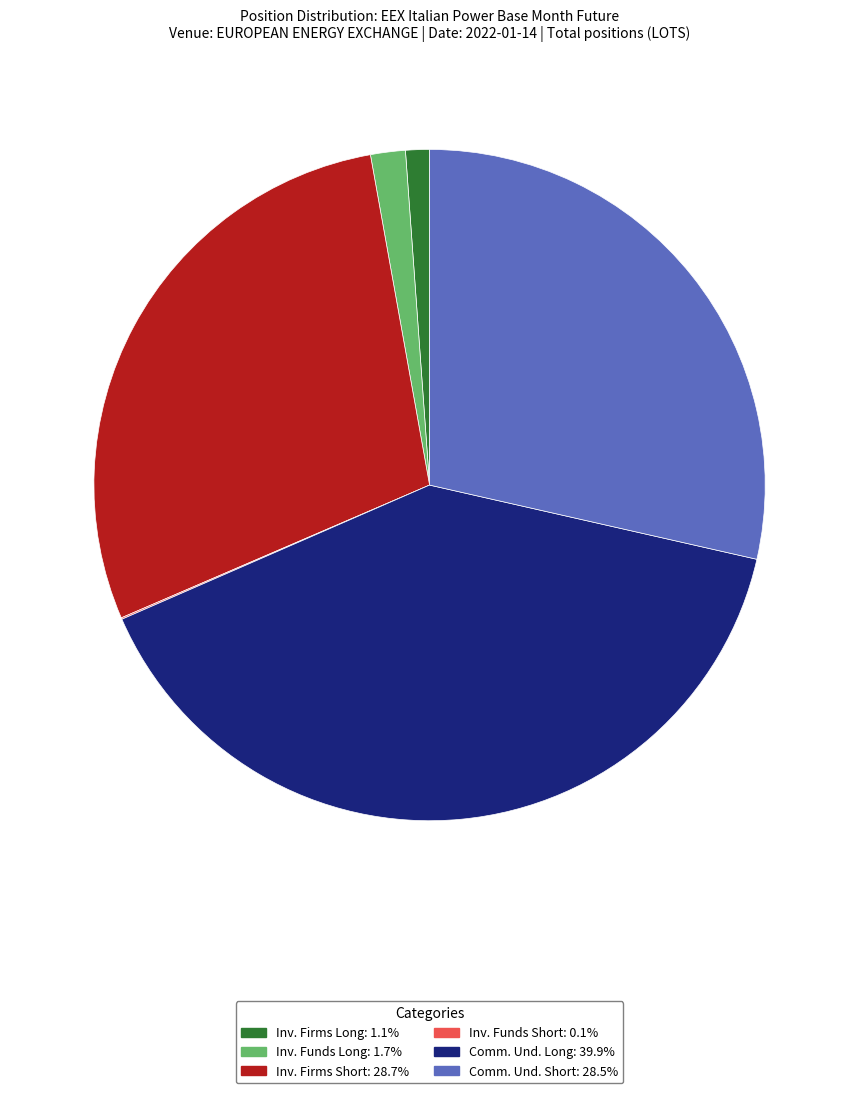

Is there a majority slice in this chart?

No